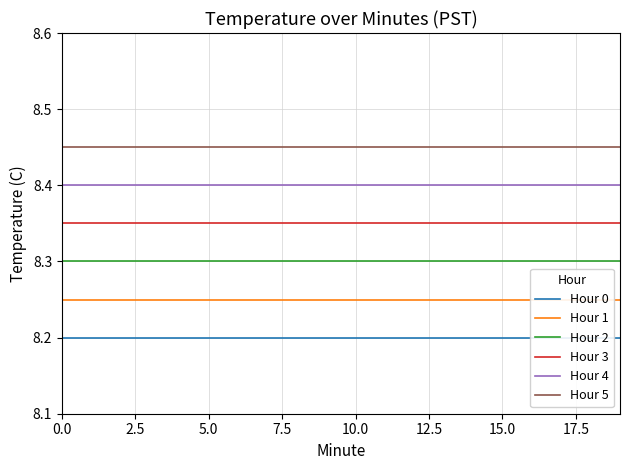

The value of Hour 4 at 18 is 8.4. True or false?

True